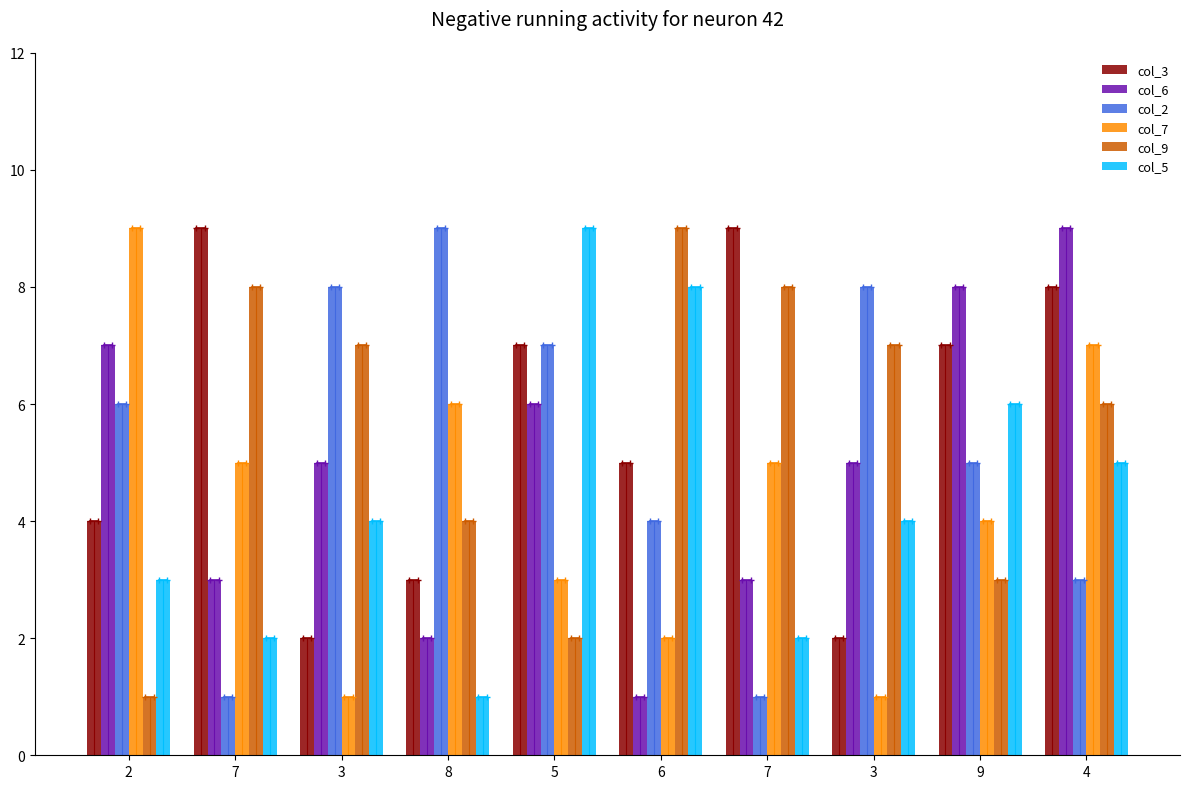

What is the difference between the maximum and minimum values in the col_7 series?

8